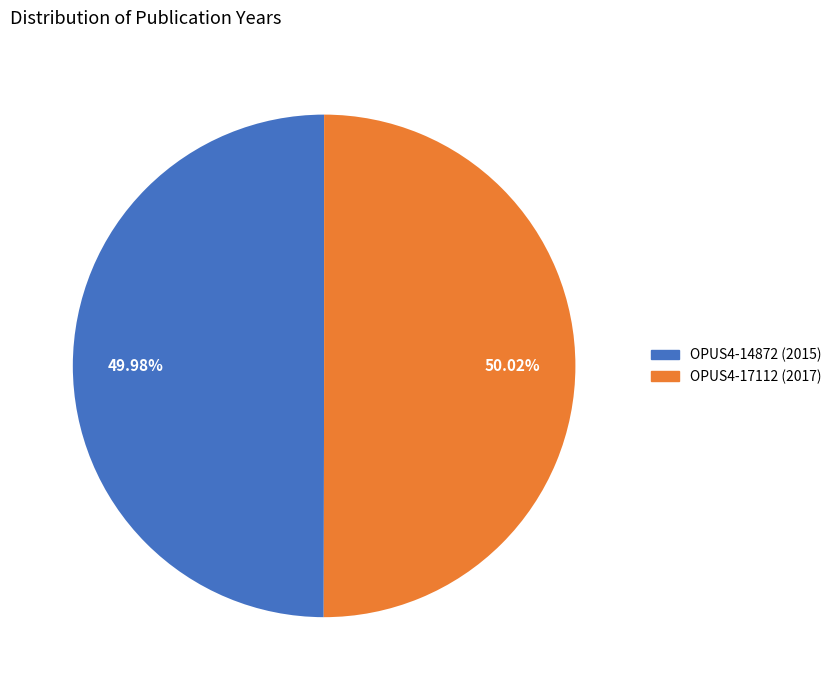

How many segments does this pie chart have?

2